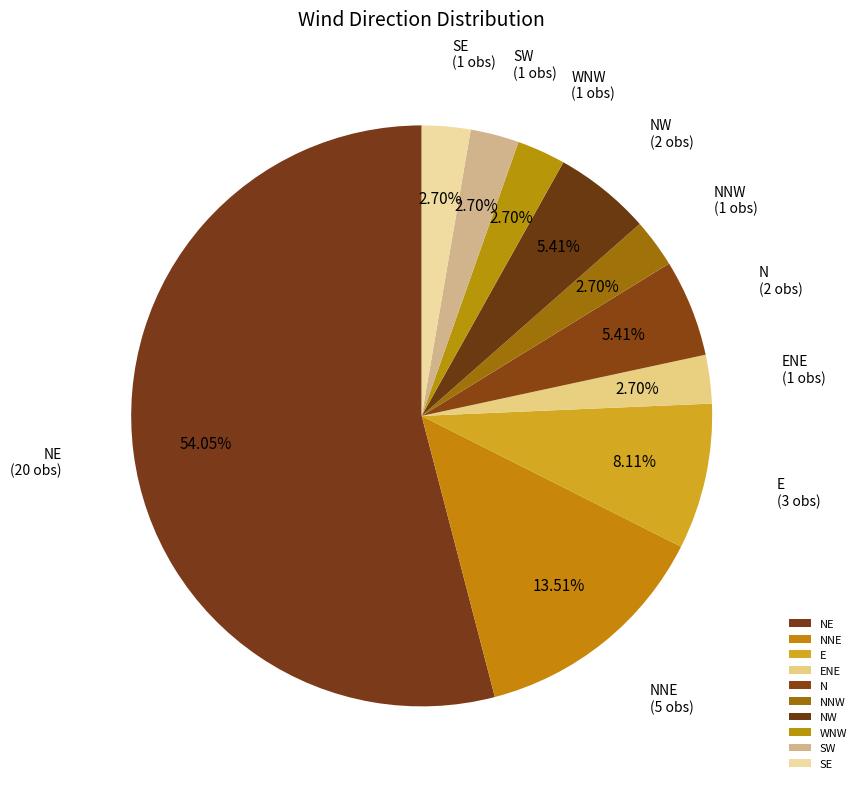

Count the number of slices in the pie.

10